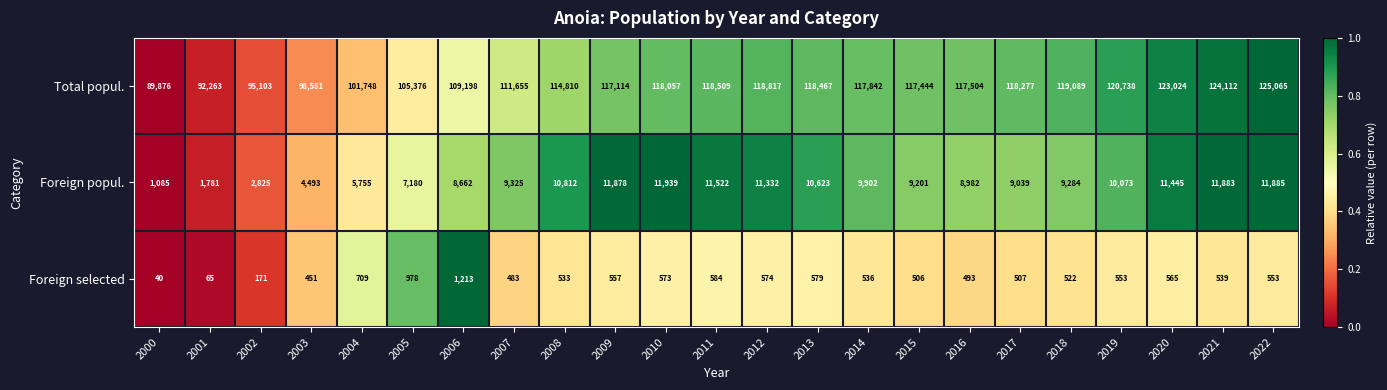

Which category has the lowest value in the Foreign popul. series?

2000